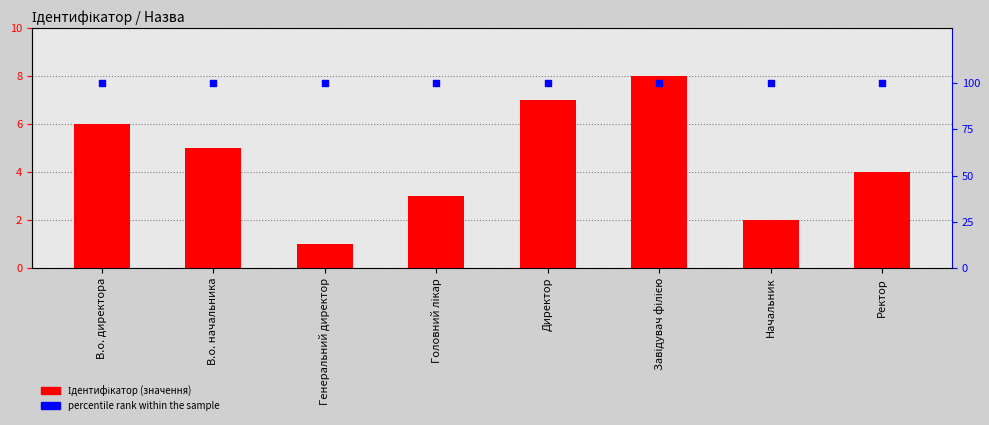

At how many categories does at least one series exceed 13?

8